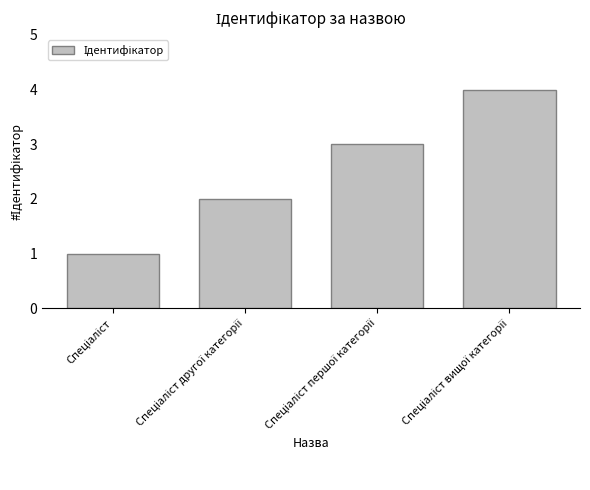

What is the difference between the maximum and minimum values?

3